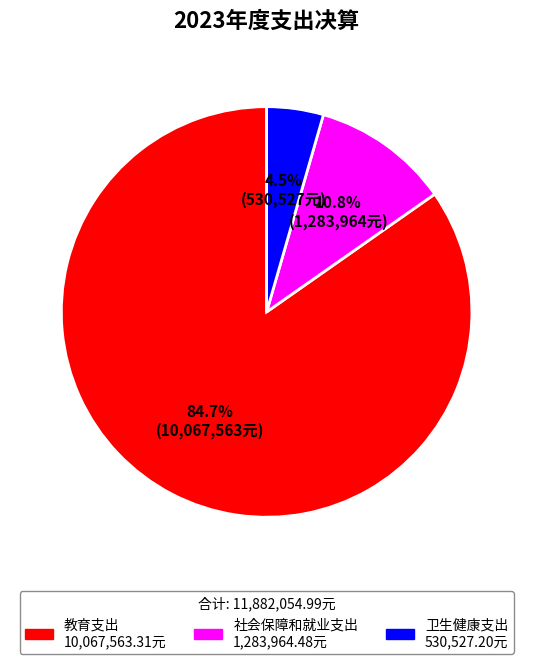

Which has a higher value, 教育支出 or 卫生健康支出?

教育支出